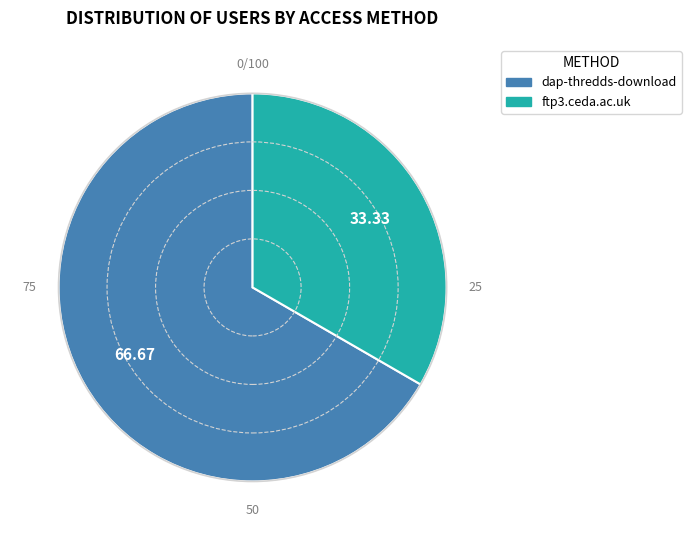

What is the smallest slice in the pie chart?

ftp3.ceda.ac.uk